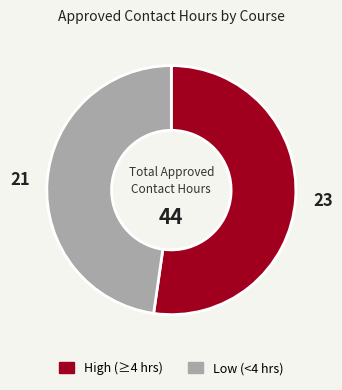

Combined, do Low (<4 hrs) and High (≥4 hrs) account for over 50%?

Yes